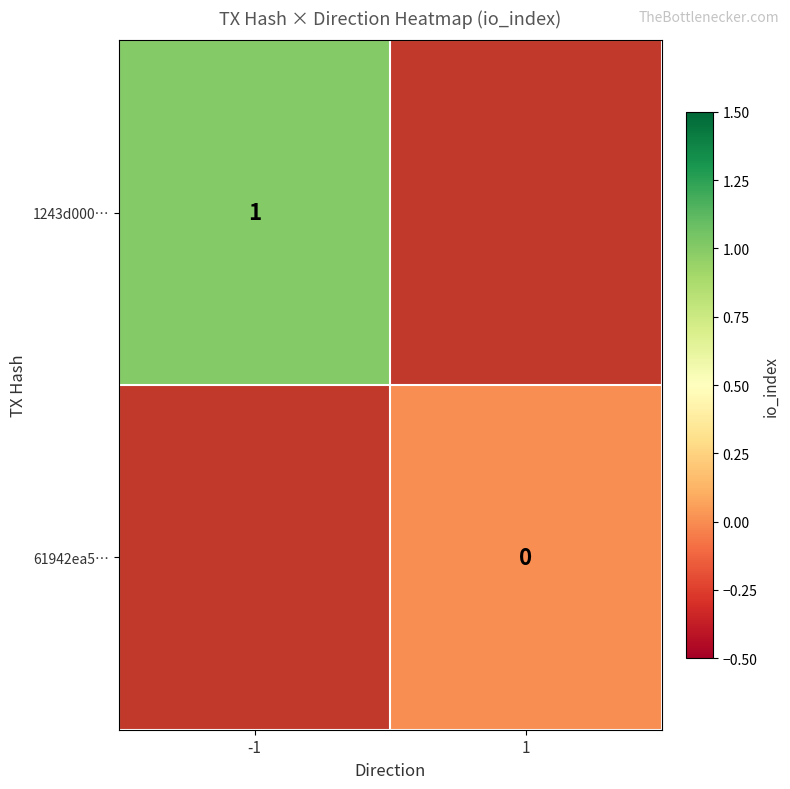

The 1243d000… series shows 2 at -1. True or false?

False